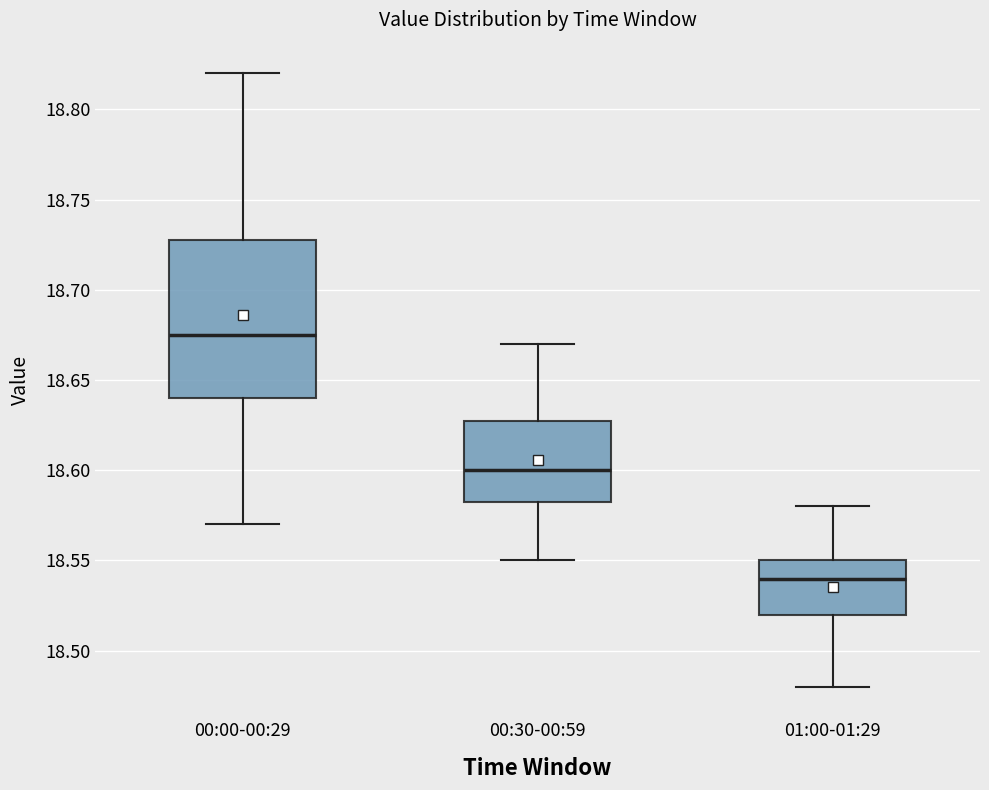

Reading left to right, transcribe this box plot: for each box, give where its median line is, the range the box spans, and where its two whiskers end, as read against the y-axis. The values are not printed on the chart, so give them approximately, as read against the axis.

00:00-00:29: median 18.675, box 18.640 to 18.730, whiskers 18.570 to 18.820
00:30-00:59: median 18.600, box 18.585 to 18.630, whiskers 18.550 to 18.670
01:00-01:29: median 18.540, box 18.520 to 18.550, whiskers 18.480 to 18.580